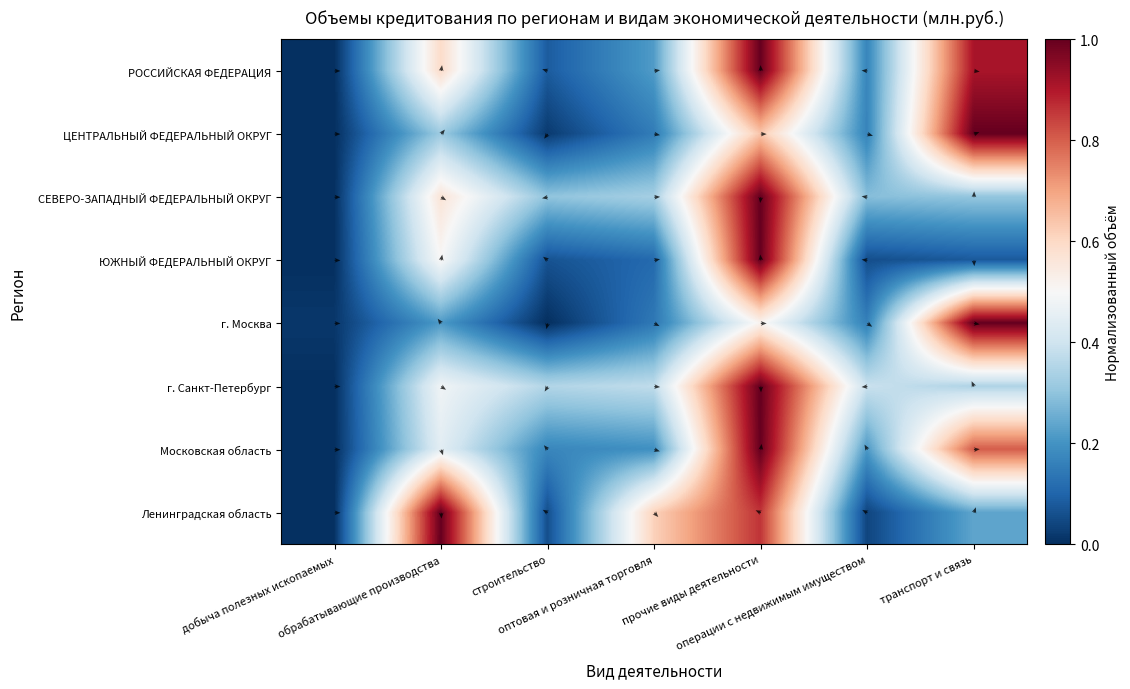

The г. Санкт-Петербург series shows 0.7 at добыча полезных ископаемых. True or false?

False